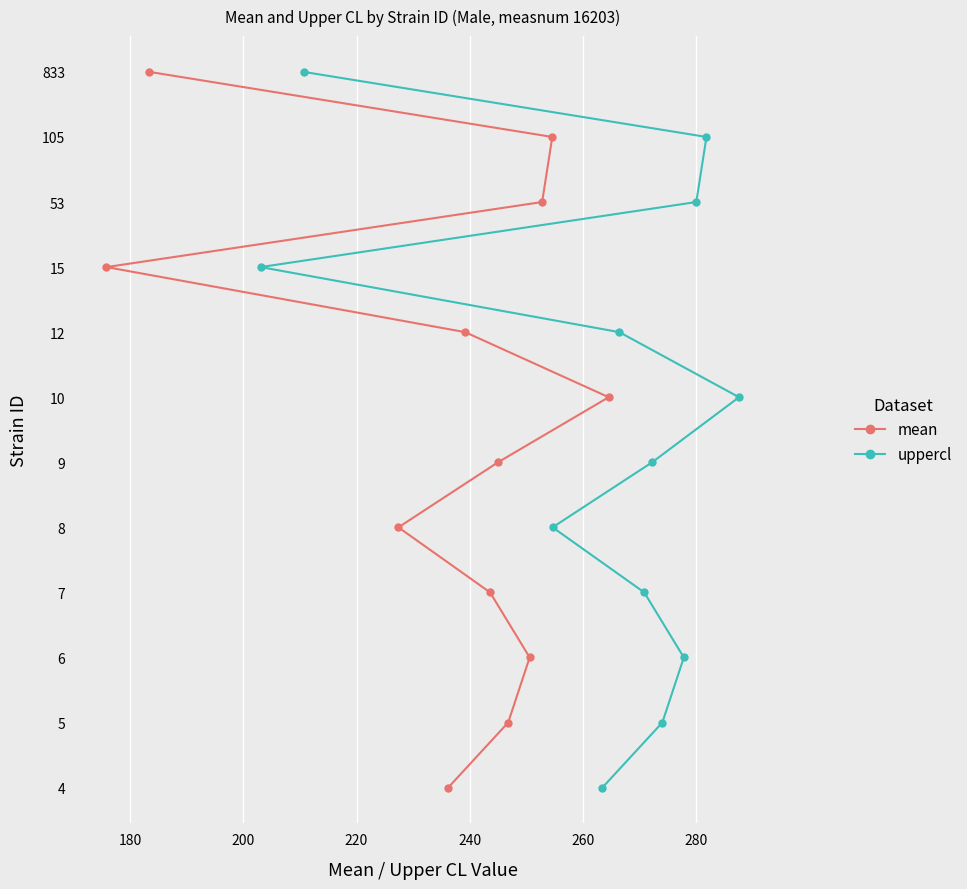

How many distinct data groups are displayed?

2